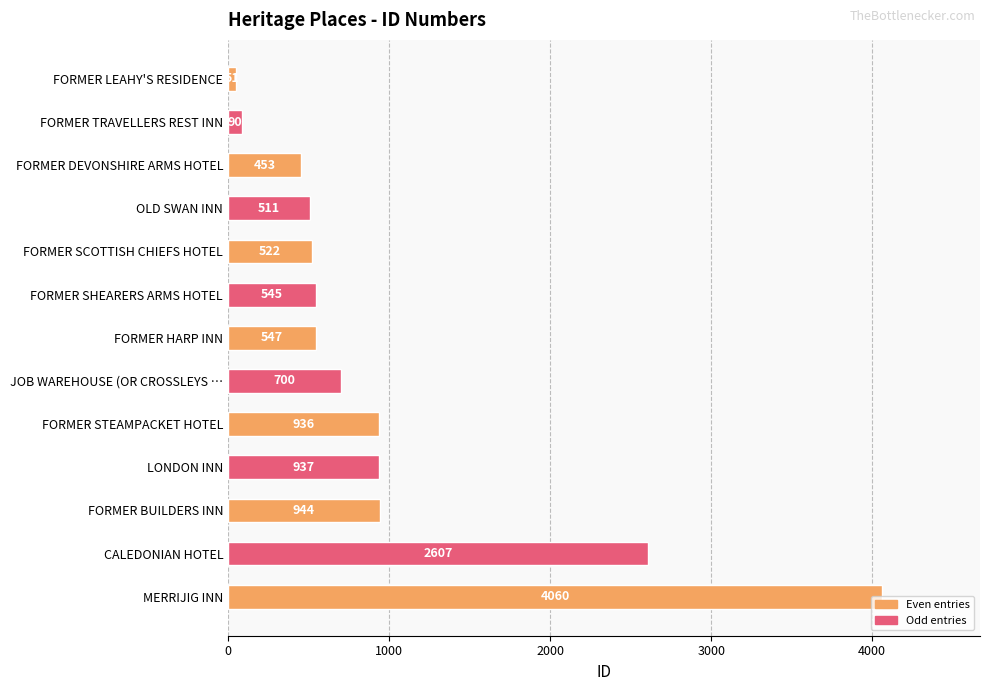

List the labels in order of value, smallest first.

FORMER LEAHY'S RESIDENCE, FORMER TRAVELLERS REST INN, FORMER DEVONSHIRE ARMS HOTEL, OLD SWAN INN, FORMER SCOTTISH CHIEFS HOTEL, FORMER SHEARERS ARMS HOTEL, FORMER HARP INN, JOB WAREHOUSE (OR CROSSLEYS …, FORMER STEAMPACKET HOTEL, LONDON INN, FORMER BUILDERS INN, CALEDONIAN HOTEL, MERRIJIG INN